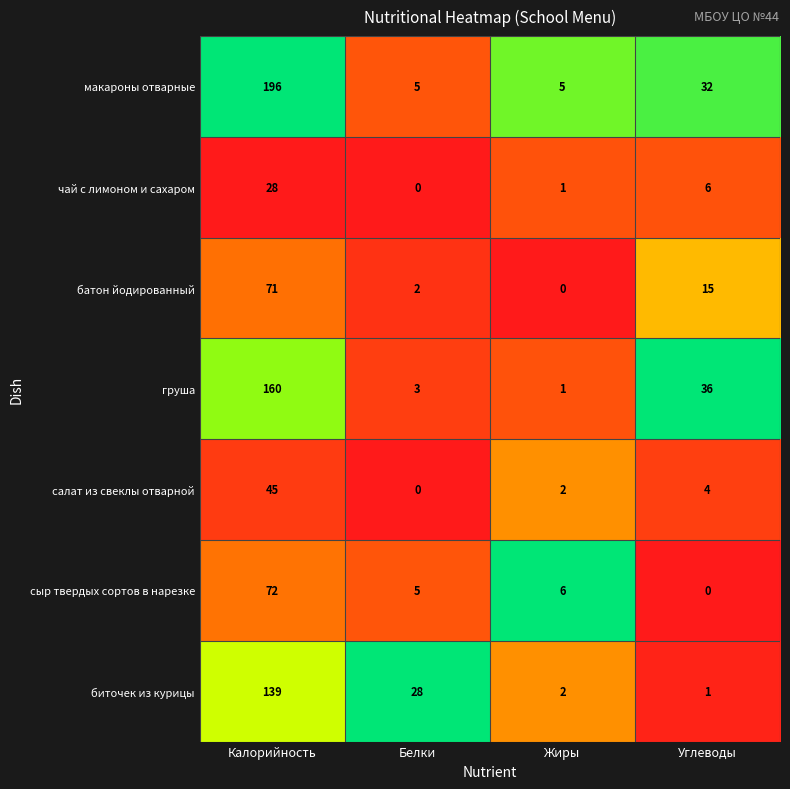

Which series changed the most between Белки and Углеводы?

груша